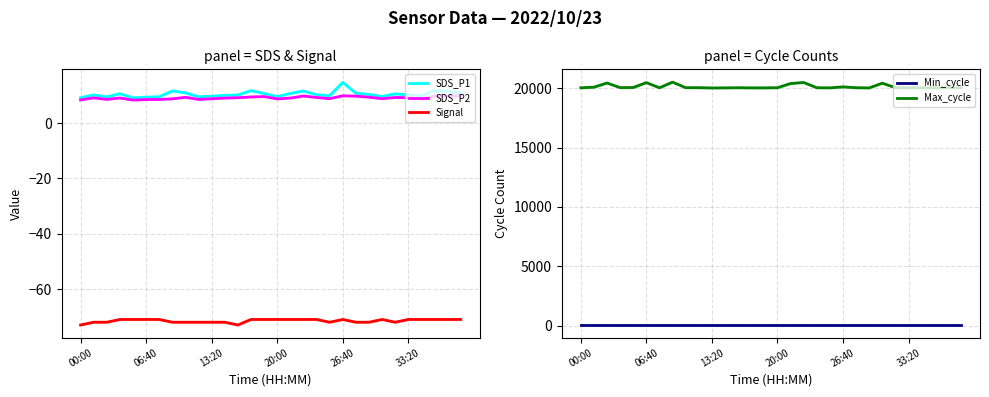

True or false: Signal and SDS_P1 intersect in this chart.

False